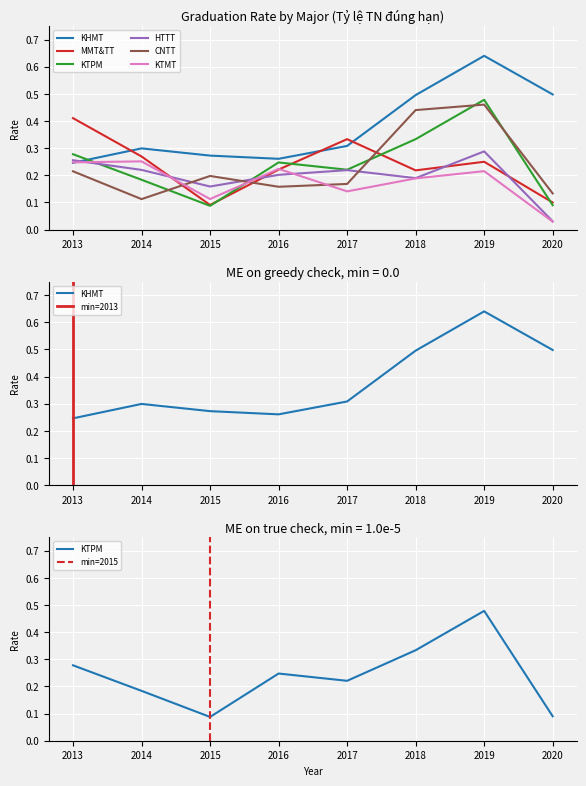

What is the value of the HTTT point at the 1st from the left?

0.3